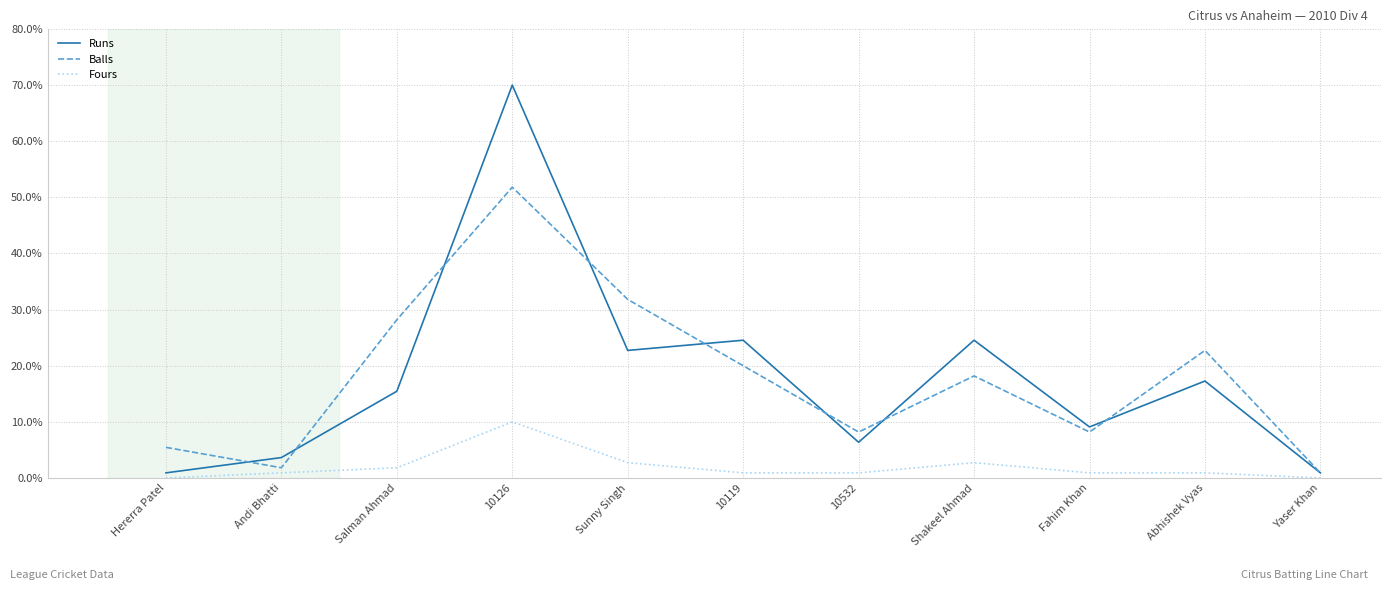

Where does the Runs series first go above 15?

Salman Ahmad